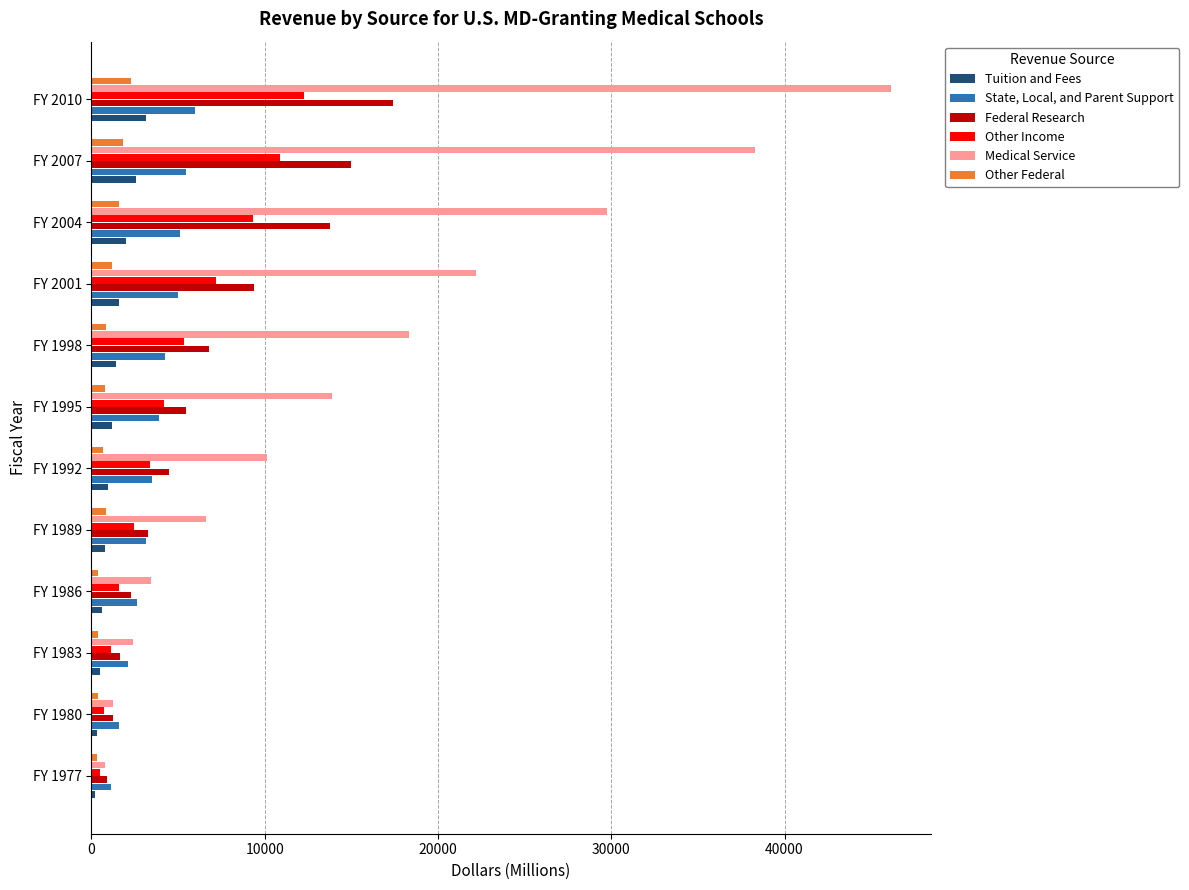

True or false: Other Federal has a value of 1574 at FY 2004.

True